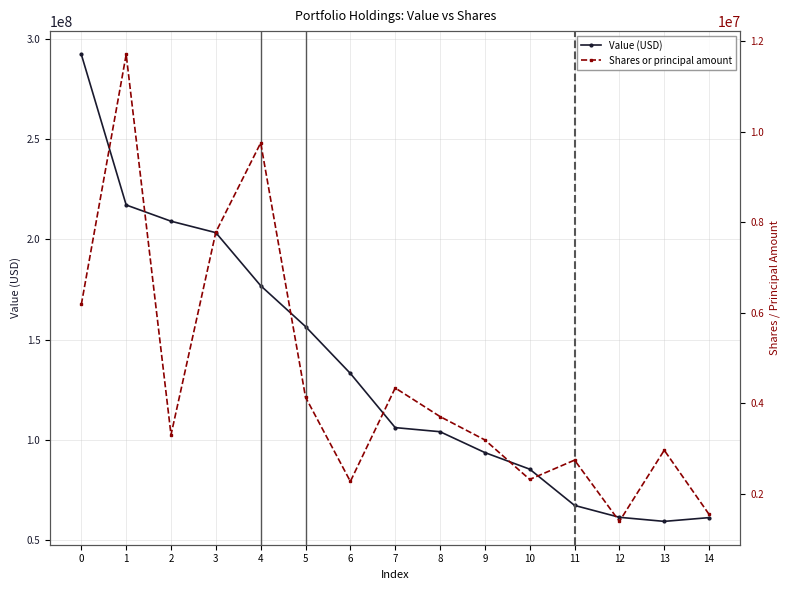

Which category has the lowest value in the Shares or principal amount series?

12